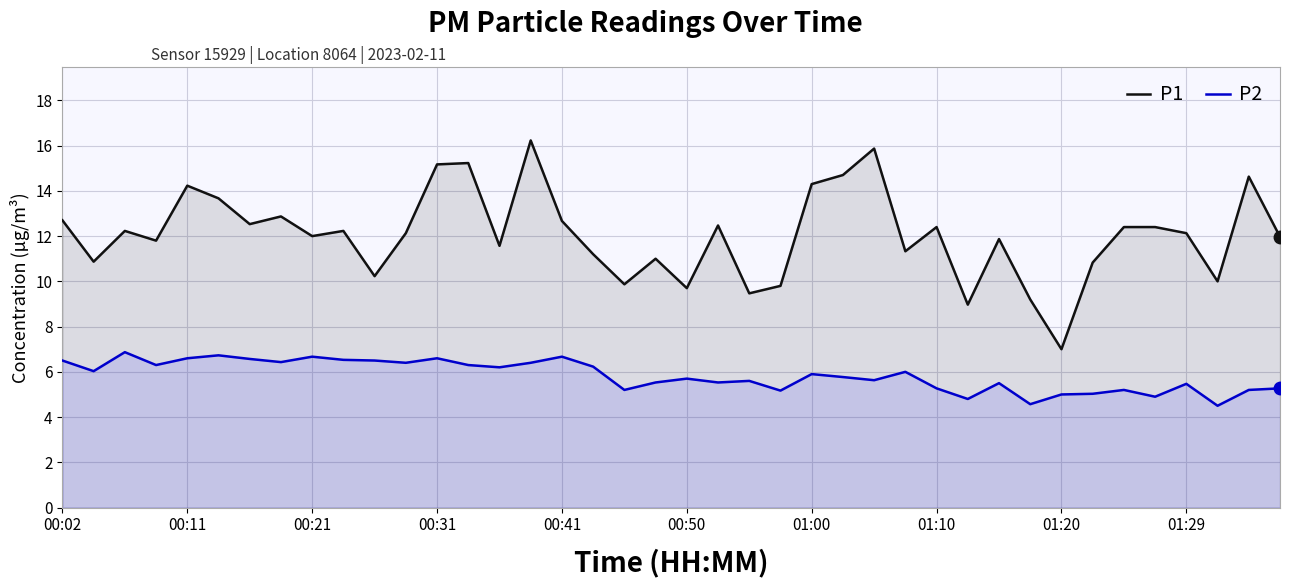

Reading right to left, extract all data points from this chart.

P1: 12.0	14.6	10.0	12.1	12.4	12.4	10.8	7.0	9.2	11.9	9.0	12.4	11.3	15.9	14.7	14.3	9.8	9.5	12.5	9.7	11.0	9.9	11.2	12.7	16.2	11.6	15.2	15.2	12.1	10.2	12.2	12.0	12.9	12.5	13.7	14.2	11.8	12.2	10.9	12.7
P2: 5.3	5.2	4.5	5.5	4.9	5.2	5.0	5.0	4.6	5.5	4.8	5.3	6.0	5.6	5.8	5.9	5.2	5.6	5.5	5.7	5.5	5.2	6.2	6.7	6.4	6.2	6.3	6.6	6.4	6.5	6.5	6.7	6.4	6.6	6.7	6.6	6.3	6.9	6.0	6.5